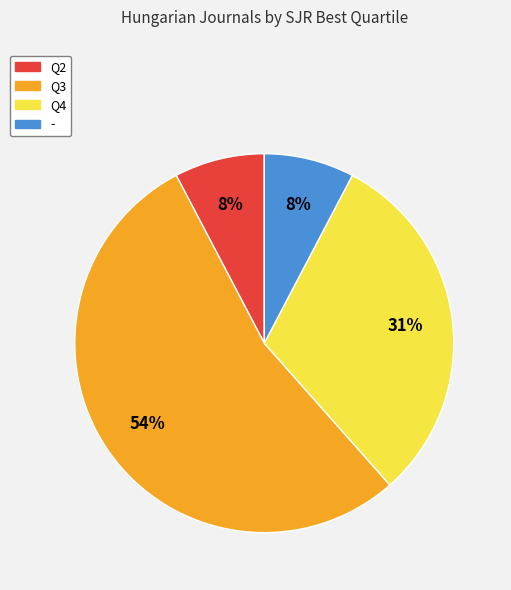

The Q4 slice represents 31% of the pie. True or false?

True